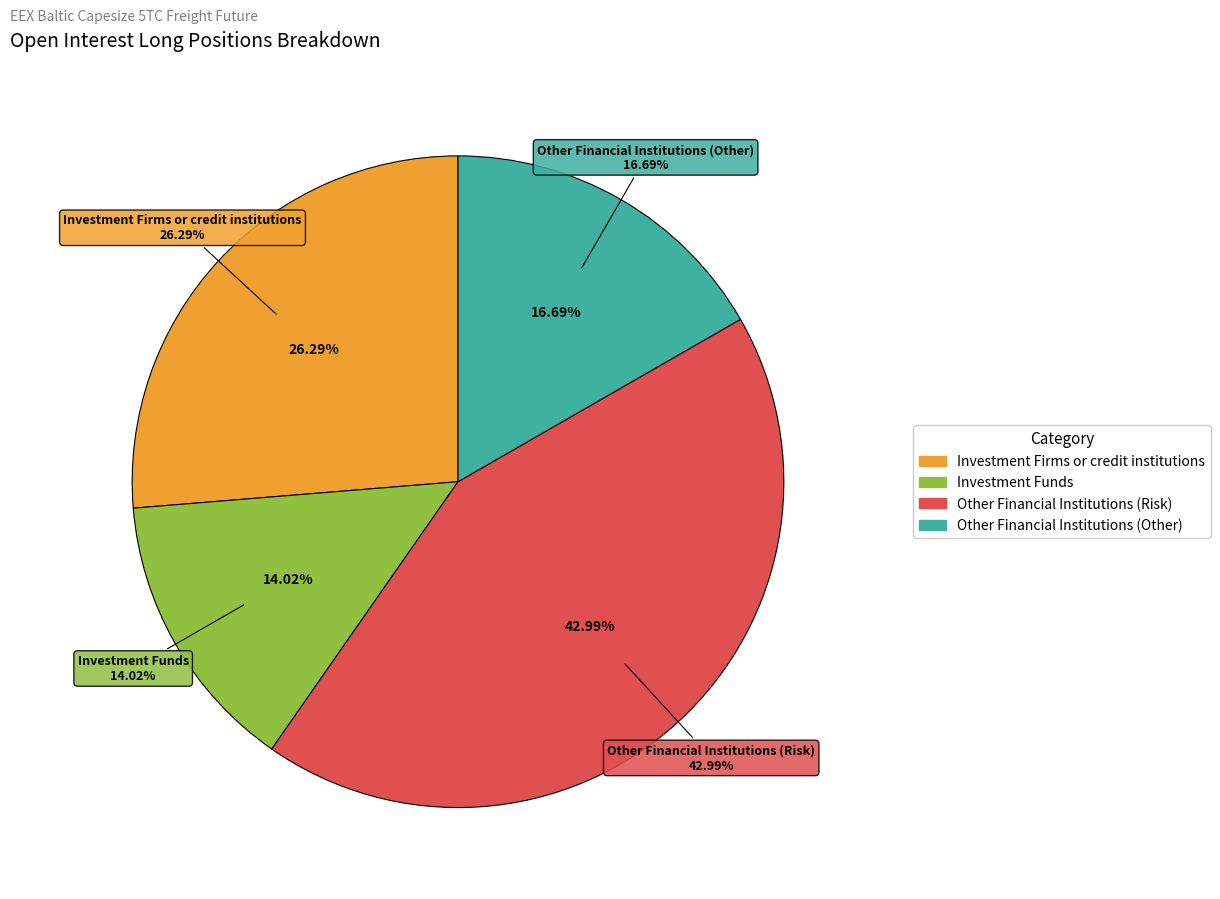

Combined, what portion of the pie is Commercial Undertakings and Investment Firms or credit institutions?

26.3%